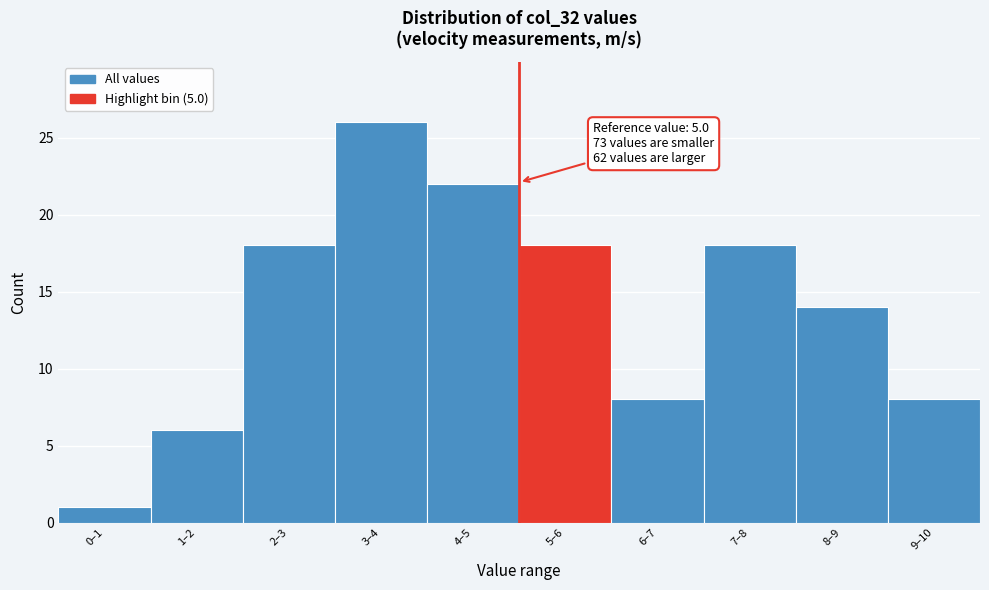

Reading right to left, transcribe all the data shown in this chart.

8	14	18	8	18	22	26	18	6	1